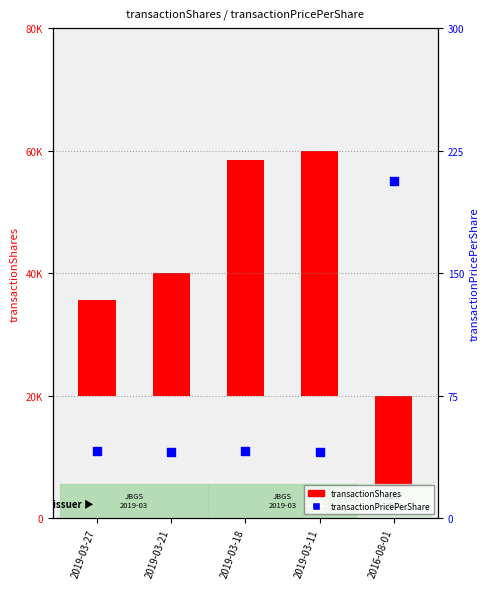

What is the change in value from 2019-03-21 to 2019-03-18?

+0.3